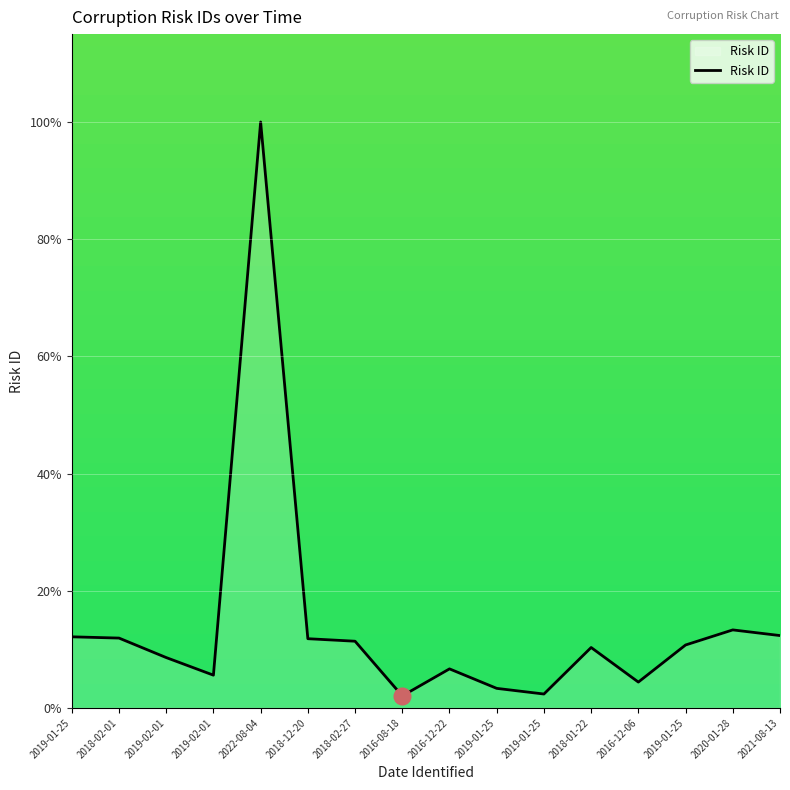

What is the minimum value shown in the chart?

2.0